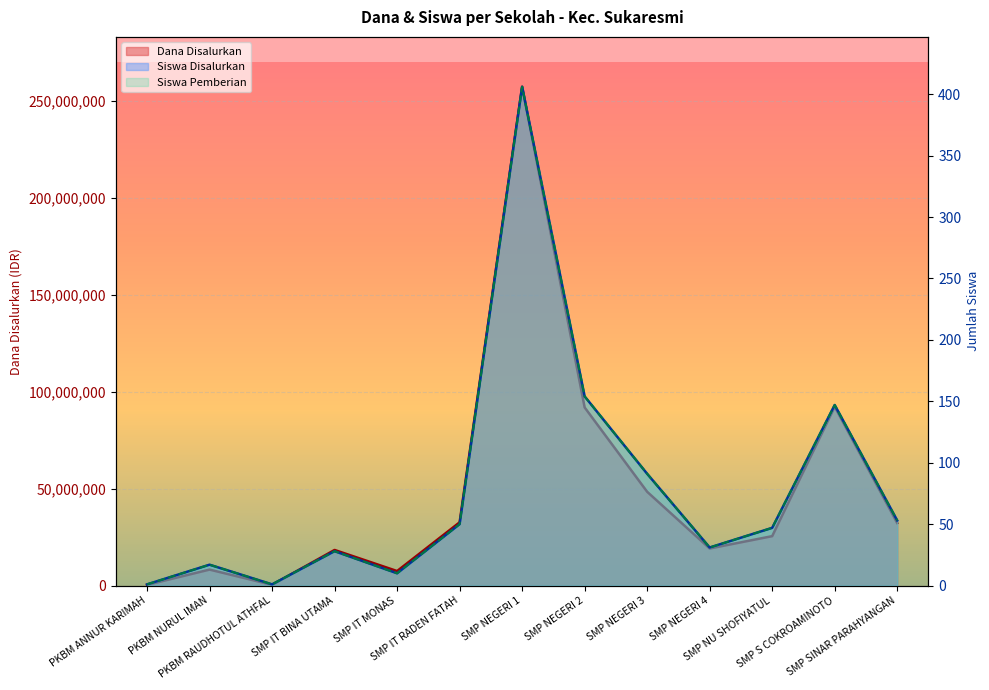

Which category has the highest value across all series?

SMP NEGERI 1